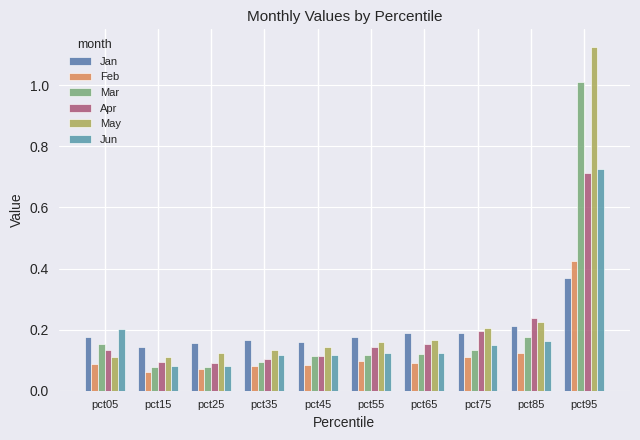

How many bars are there in each group?

6